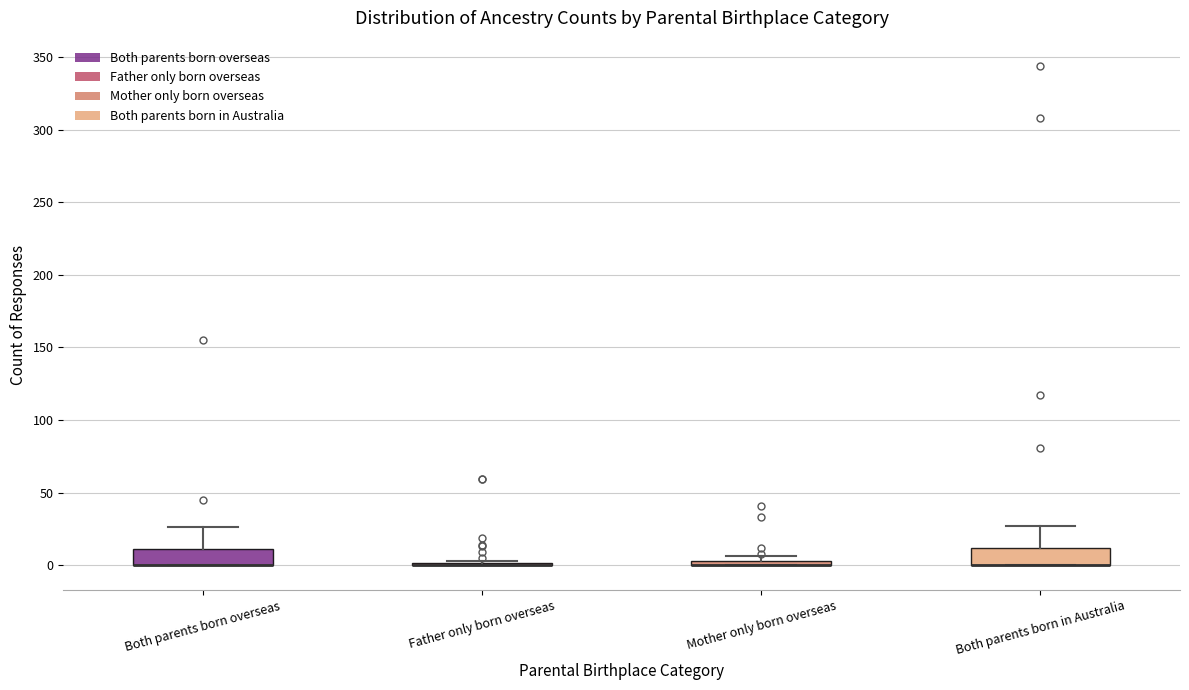

Where is the lower edge of the box for Both parents born overseas on the y-axis? The values are not printed on the chart, so give them approximately, as read against the axis.

0